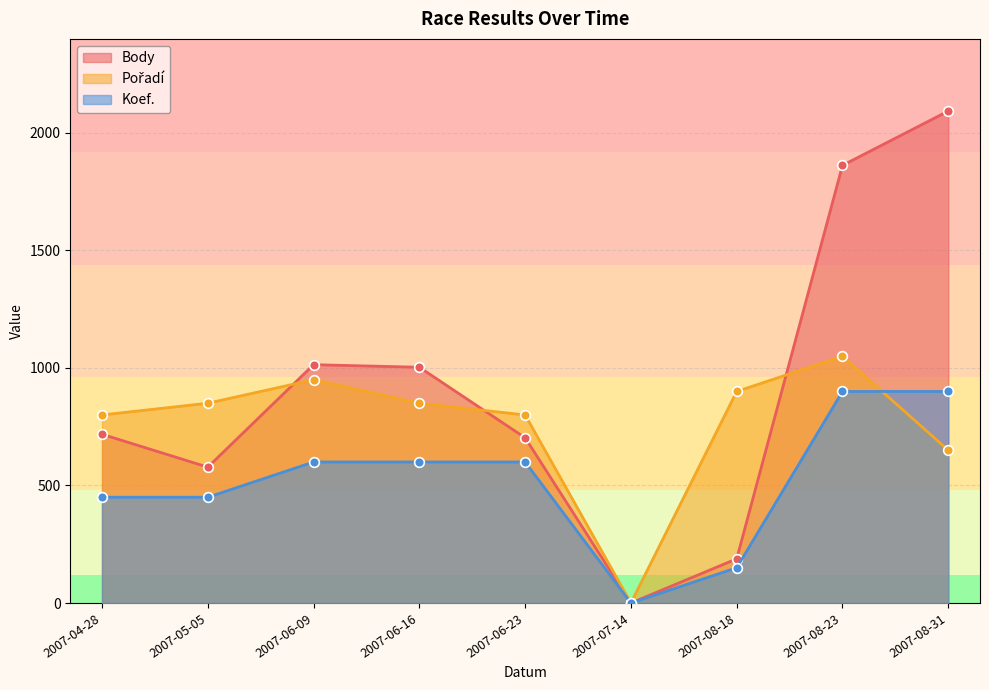

Does the chart display data point markers on the line(s)?

Yes